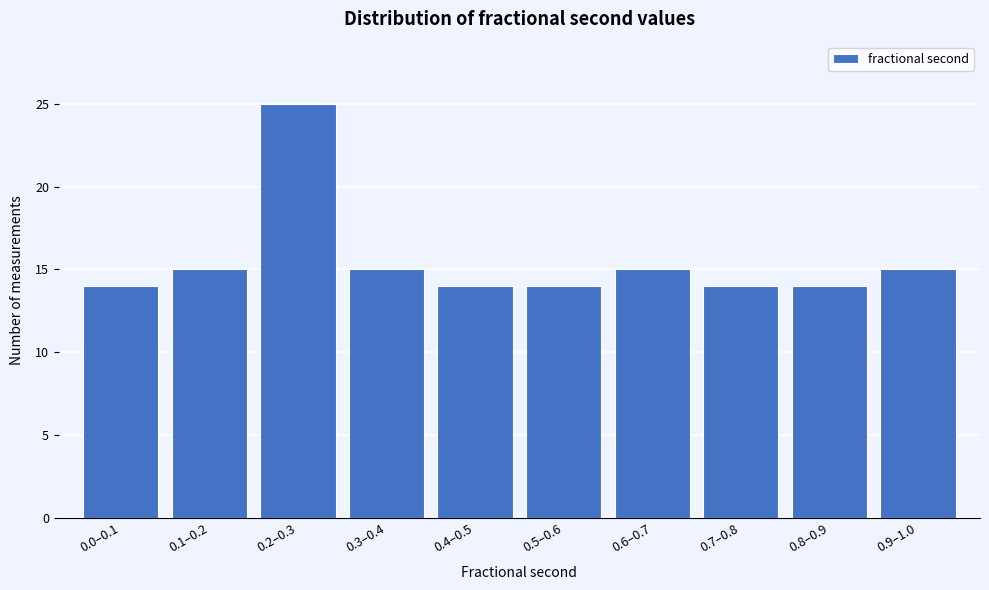

Reading right to left, what are all the values shown in this chart?

0.9–1.0=15	0.8–0.9=14	0.7–0.8=14	0.6–0.7=15	0.5–0.6=14	0.4–0.5=14	0.3–0.4=15	0.2–0.3=25	0.1–0.2=15	0.0–0.1=14